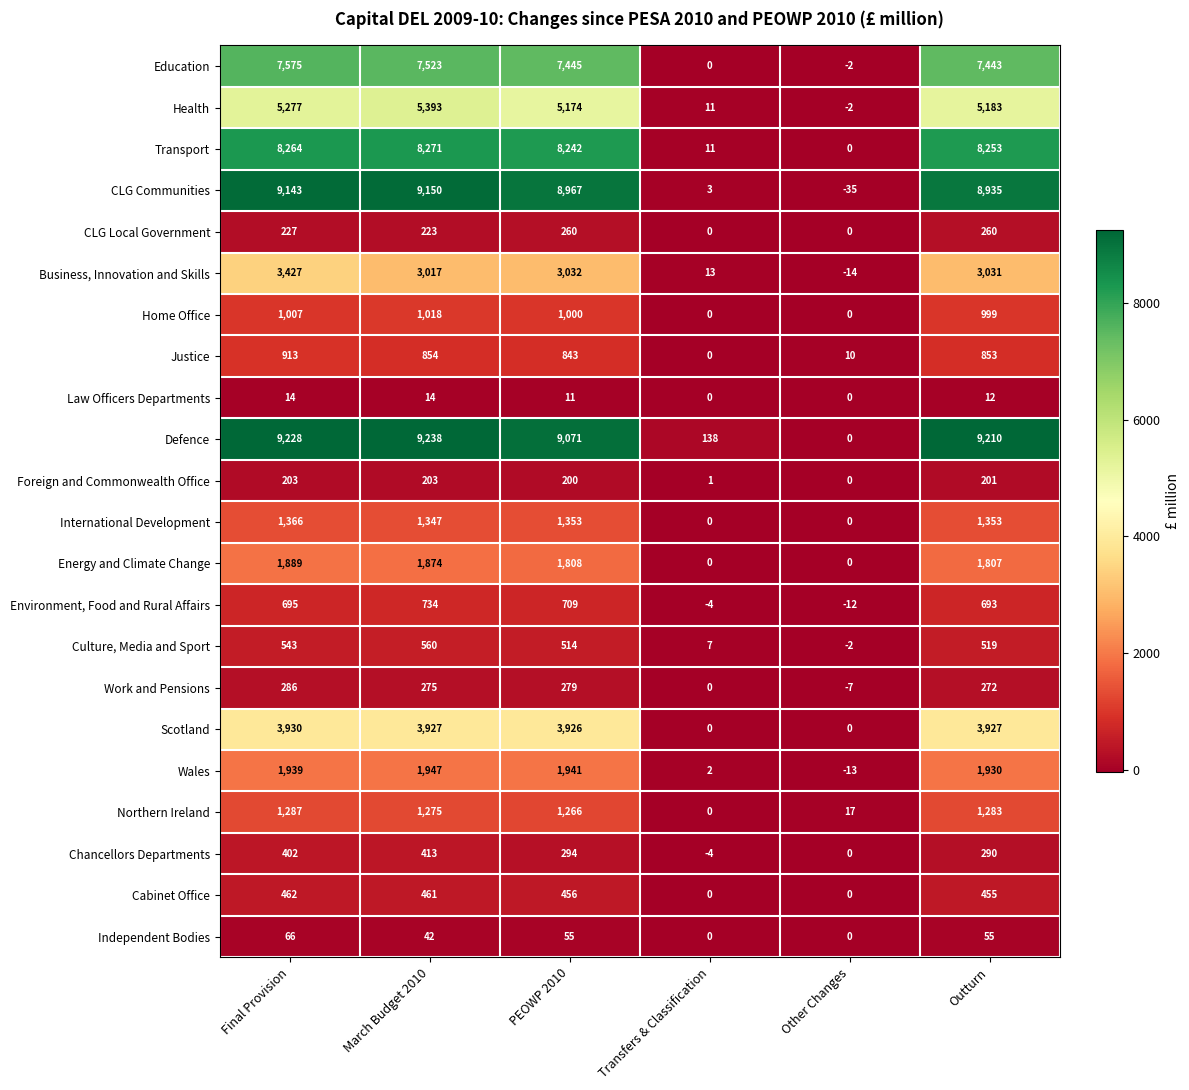

Which label corresponds to the largest value in the chart?

March Budget 2010